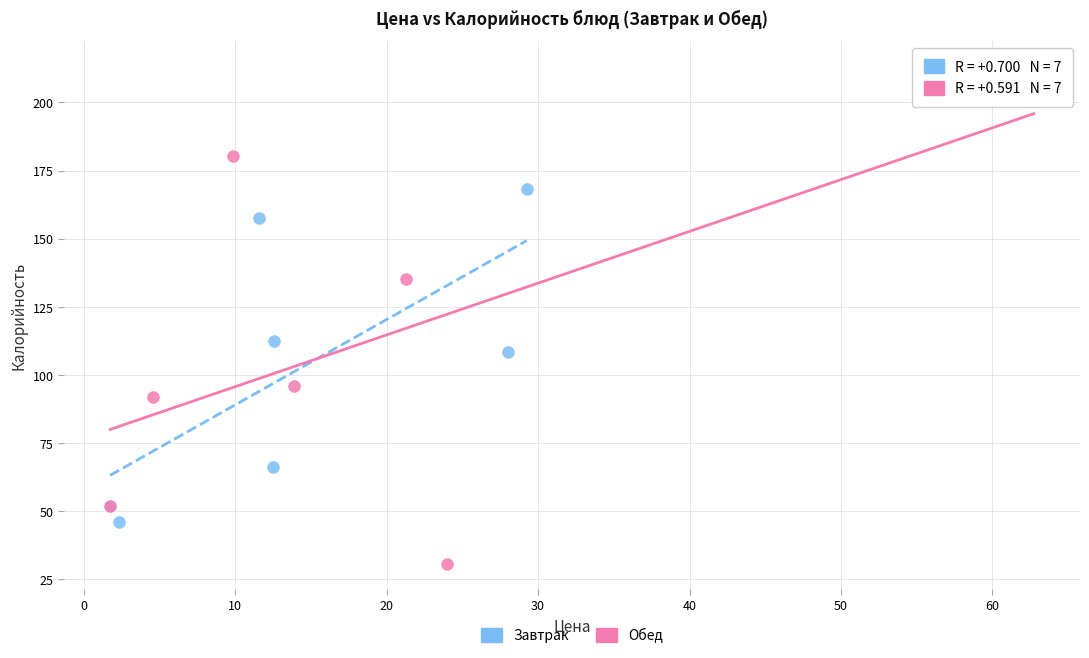

What are all the series names shown in the legend?

Завтрак, Обед